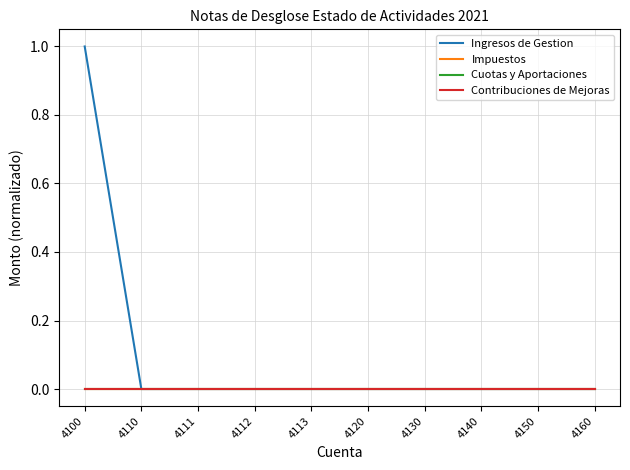

Which label corresponds to the largest value in the chart?

4100